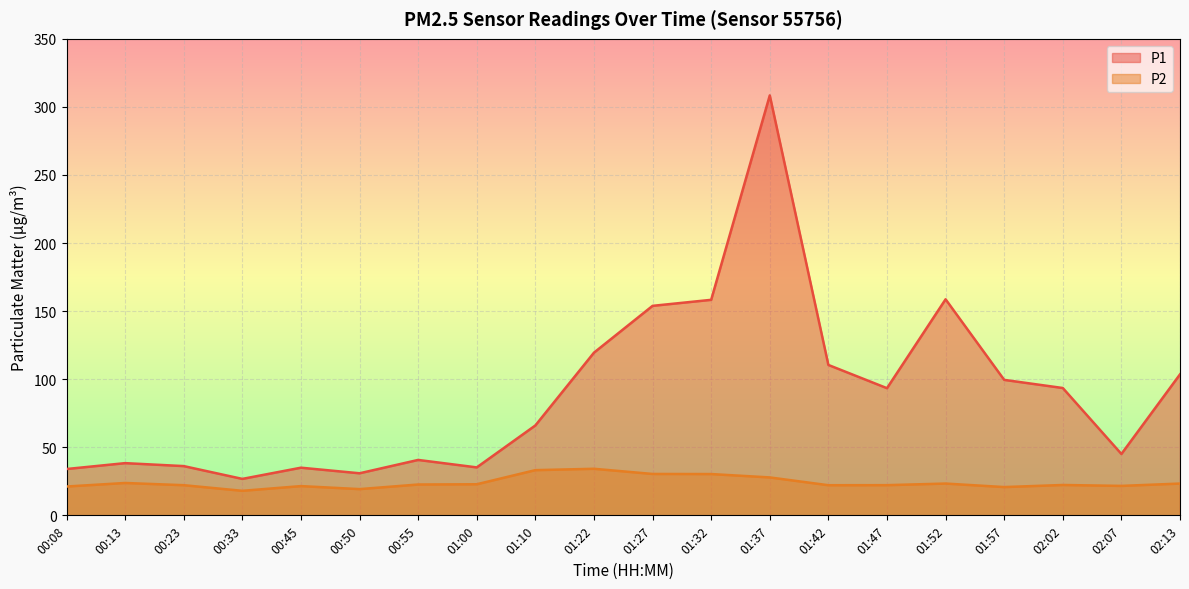

Where does the P1 series first go above 93?

01:22